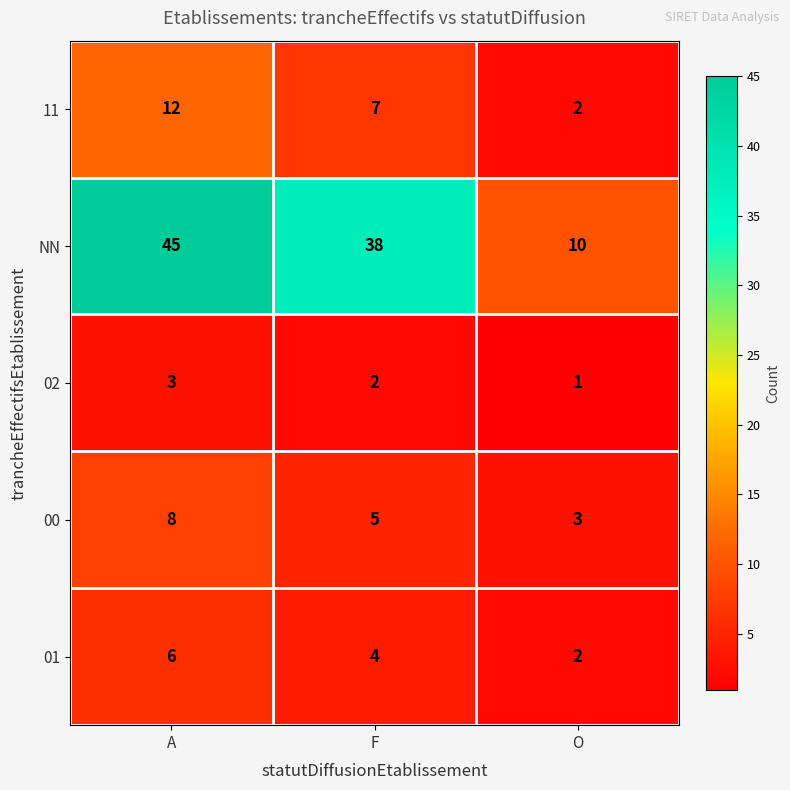

What is the minimum value for 00?

3